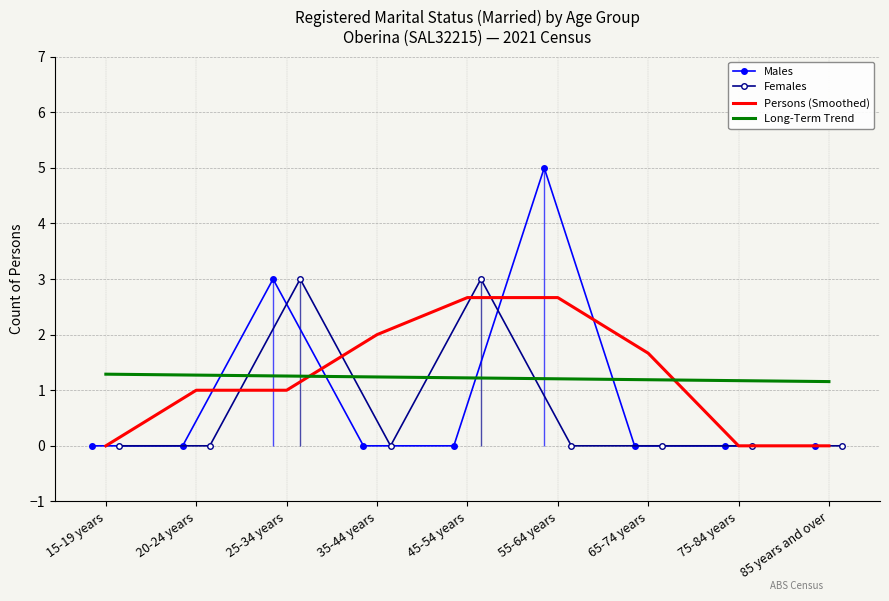

Where is Long-Term Trend nearest to the value 1?

85 years and over